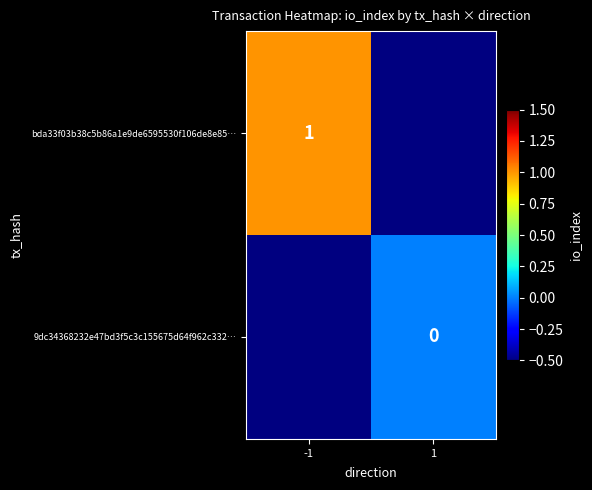

Is it true that bda33f03b38c5b86a1e9de6595530f106de8e85… equals 2 at -1?

False